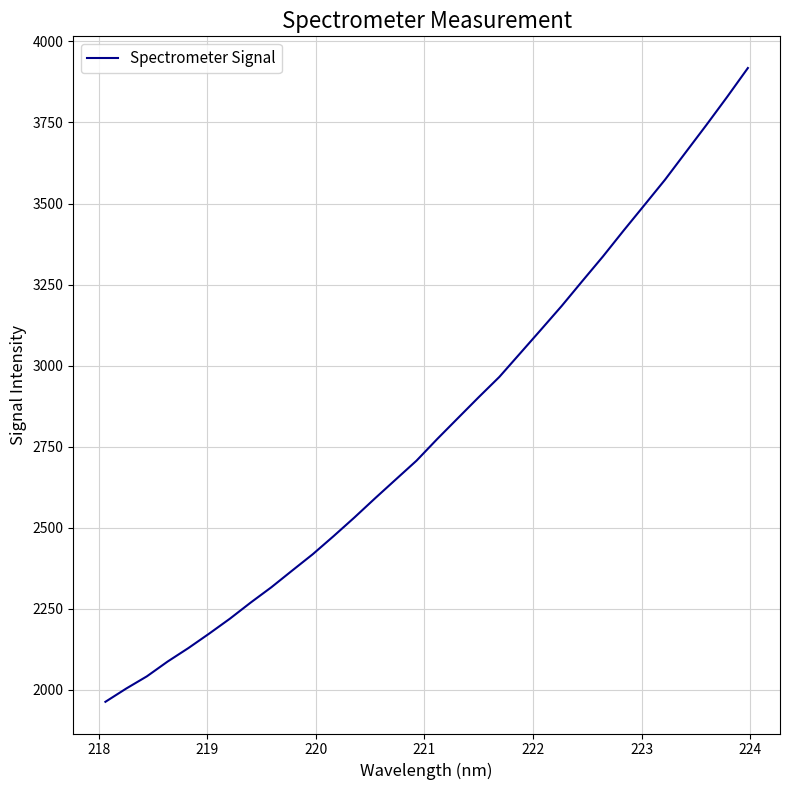

What is the difference between the maximum and minimum values?

1954.5